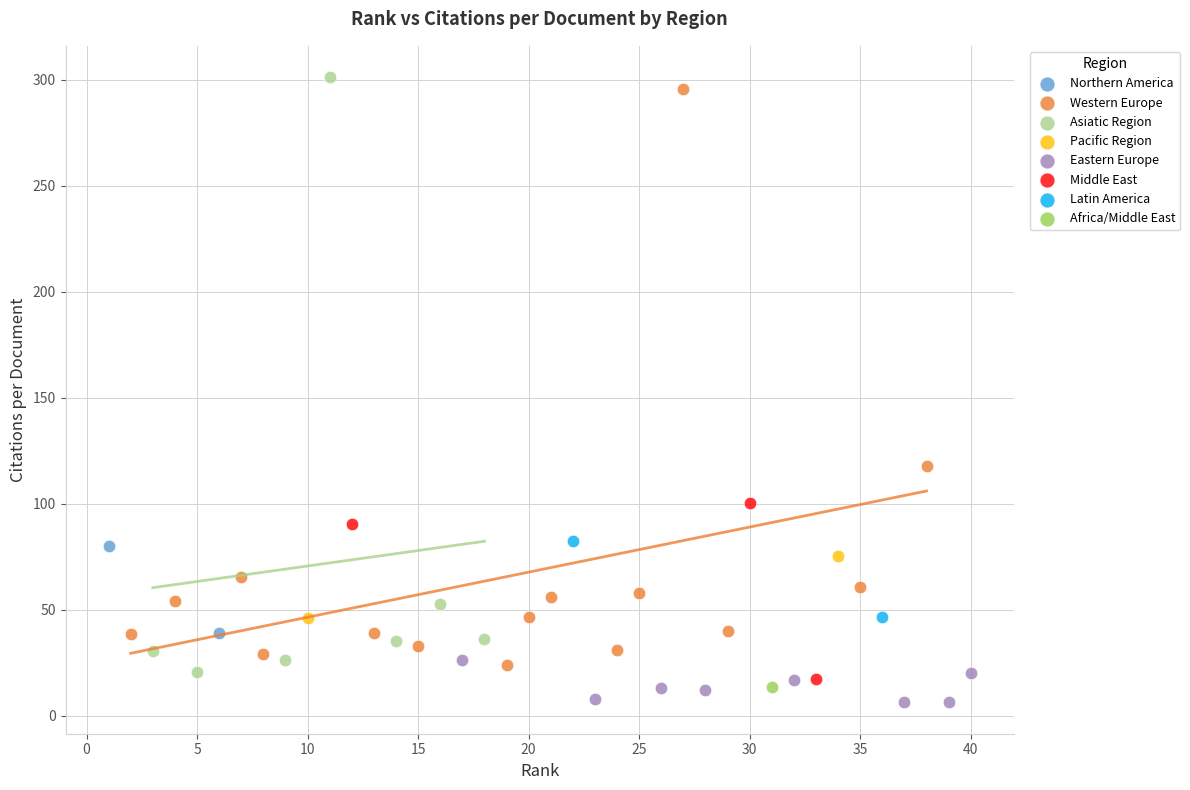

Which series contains the highest Y value?

Asiatic Region